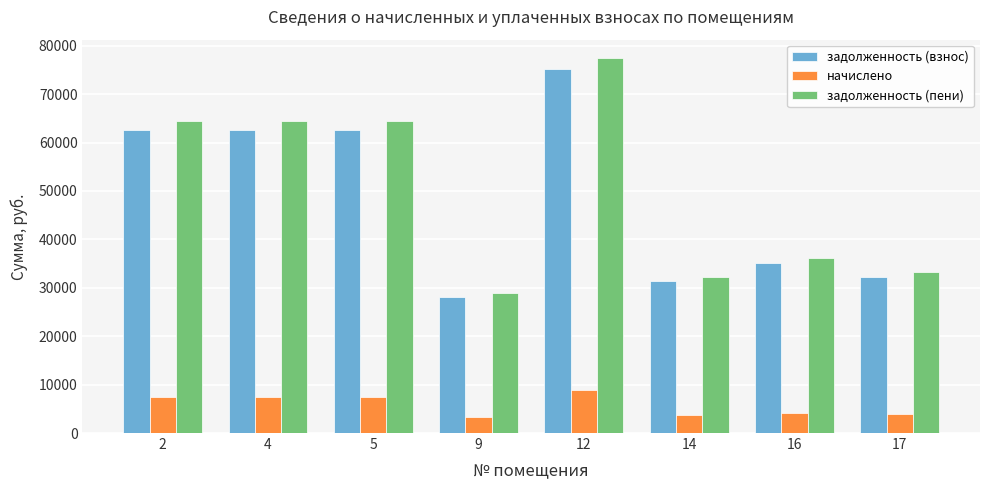

What is the spread (max minus min) of values at 5?

57036.0